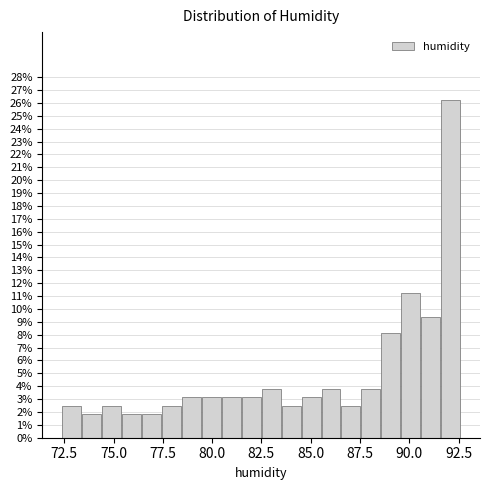

Read against the x-axis, roughly where is the centre of the tallest bar?

92.0